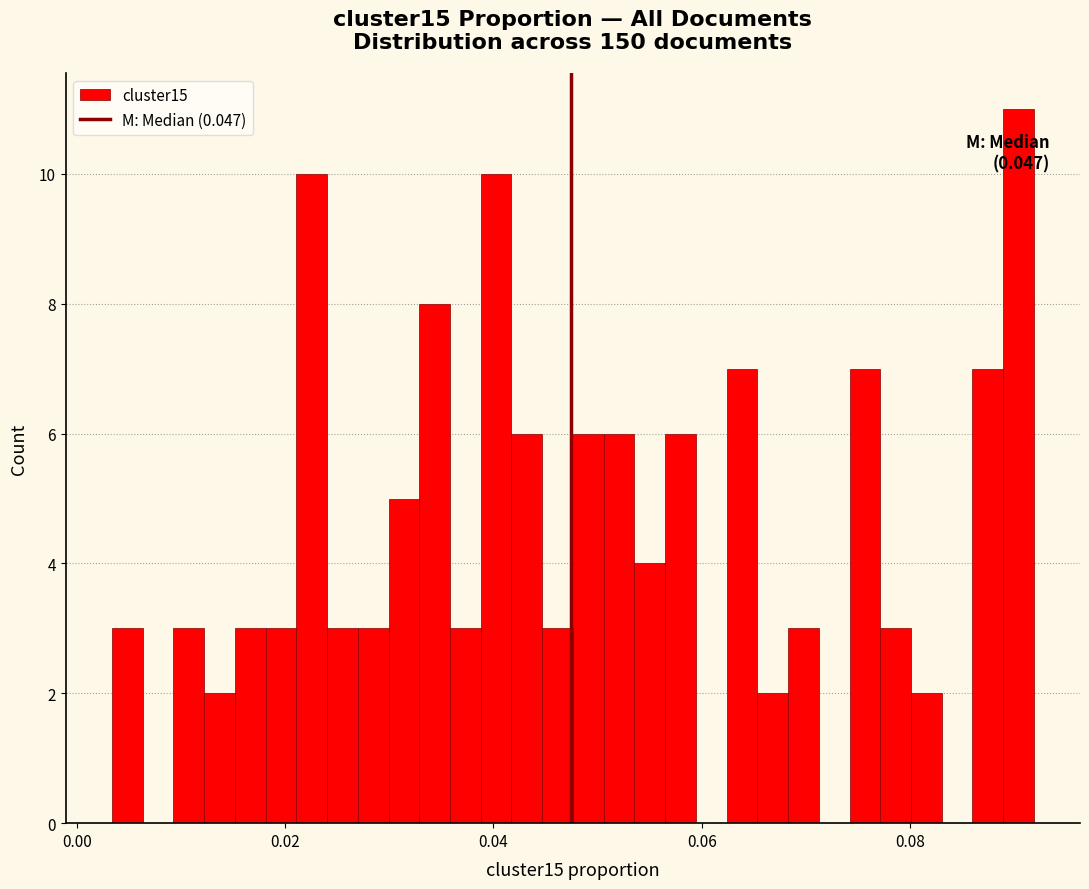

Around what value on the x-axis is the tallest bar? Give the approximate position of its centre, as read against the axis.

0.090